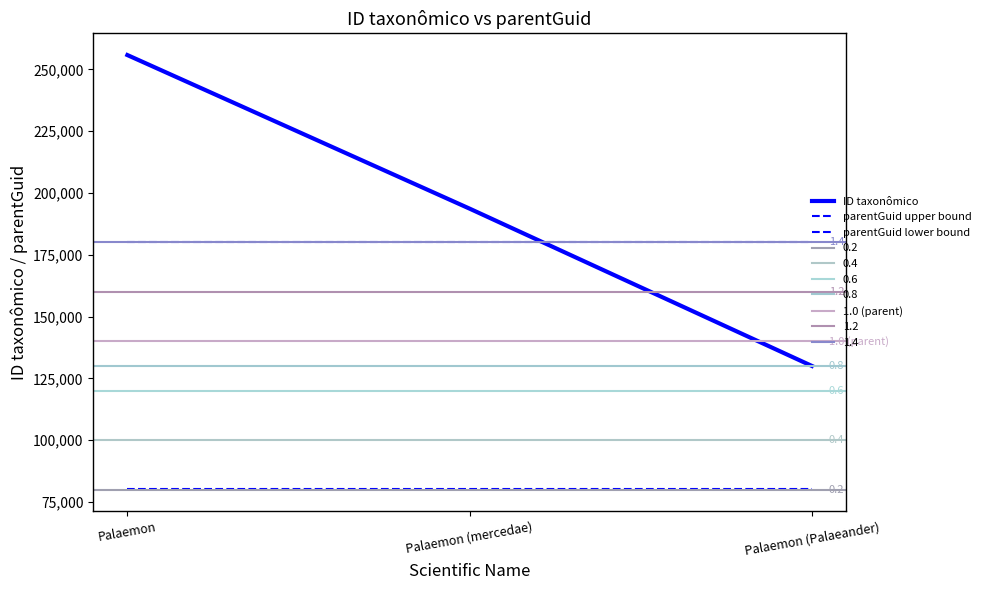

Reading left to right, extract all data points from this chart.

Palaemon=255818	Palaemon (mercedae)=193670	Palaemon (Palaeander)=130030